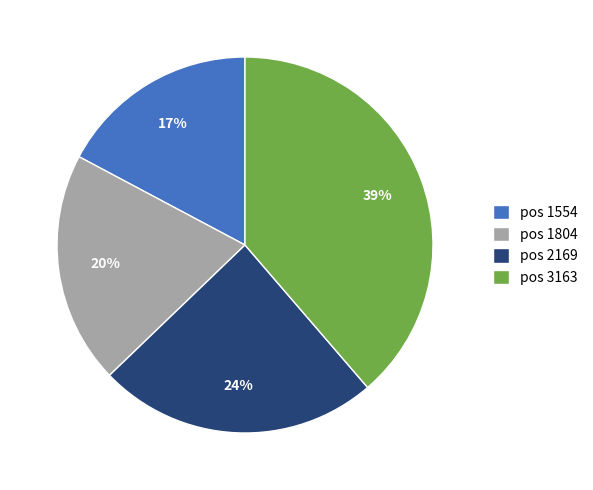

To the nearest percent, what is the difference between the pos 1804 and pos 2169 slice percentages?

4%